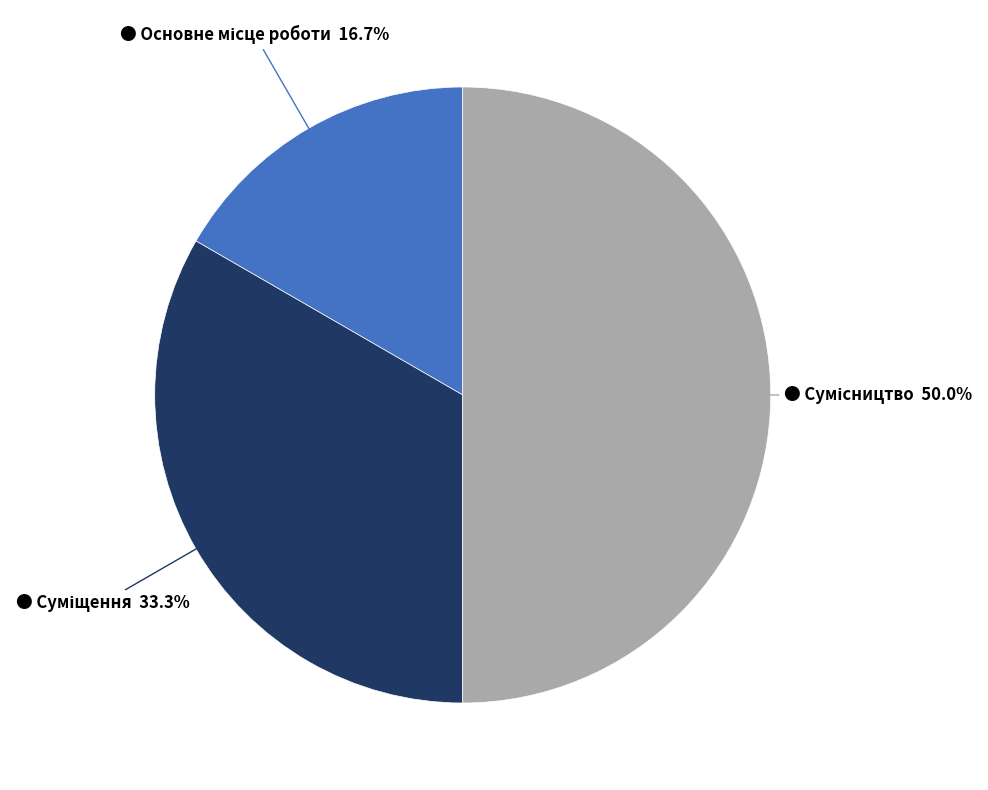

Which category has the biggest portion of the pie?

Сумісництво